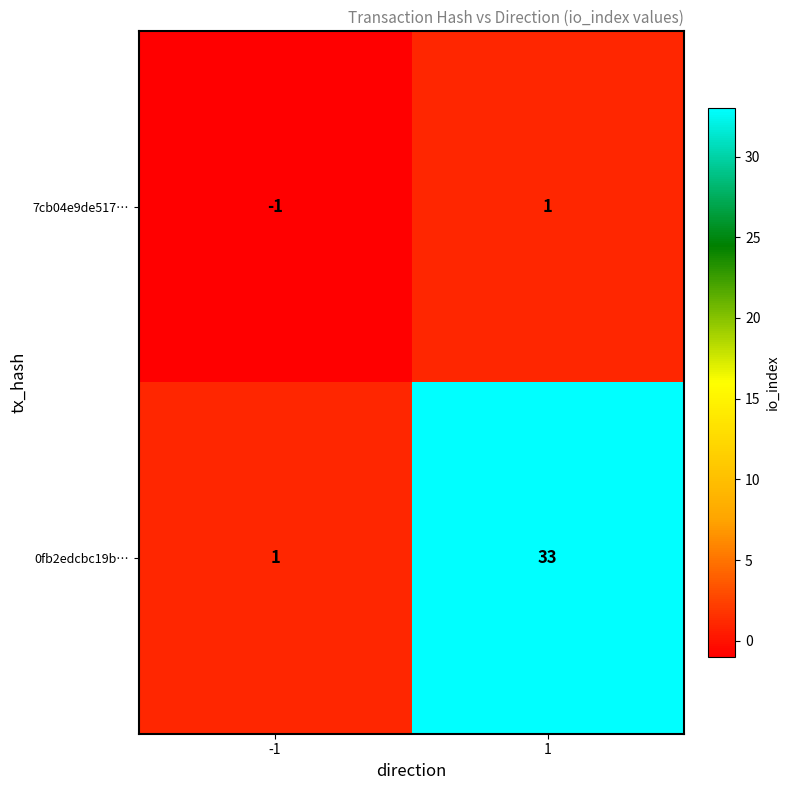

How many values in the 7cb04e9de517… series are below 1?

1